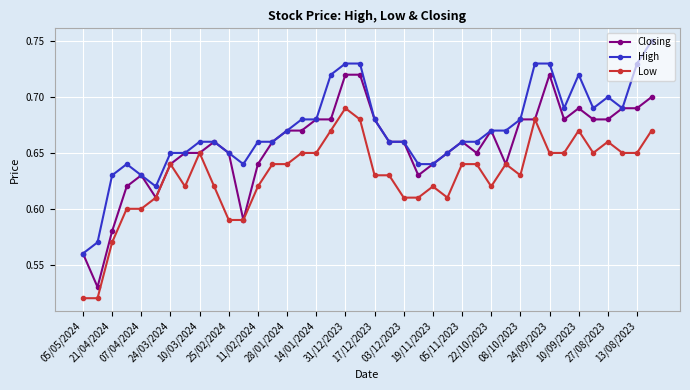

Which series has the largest total across all categories?

High